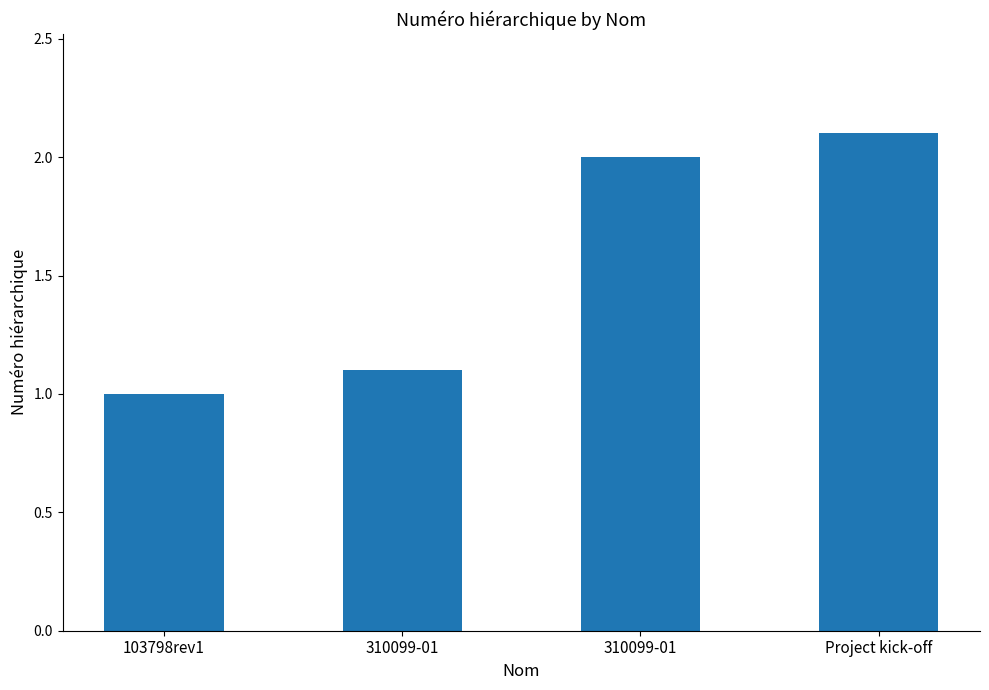

How many series are shown in this chart?

1